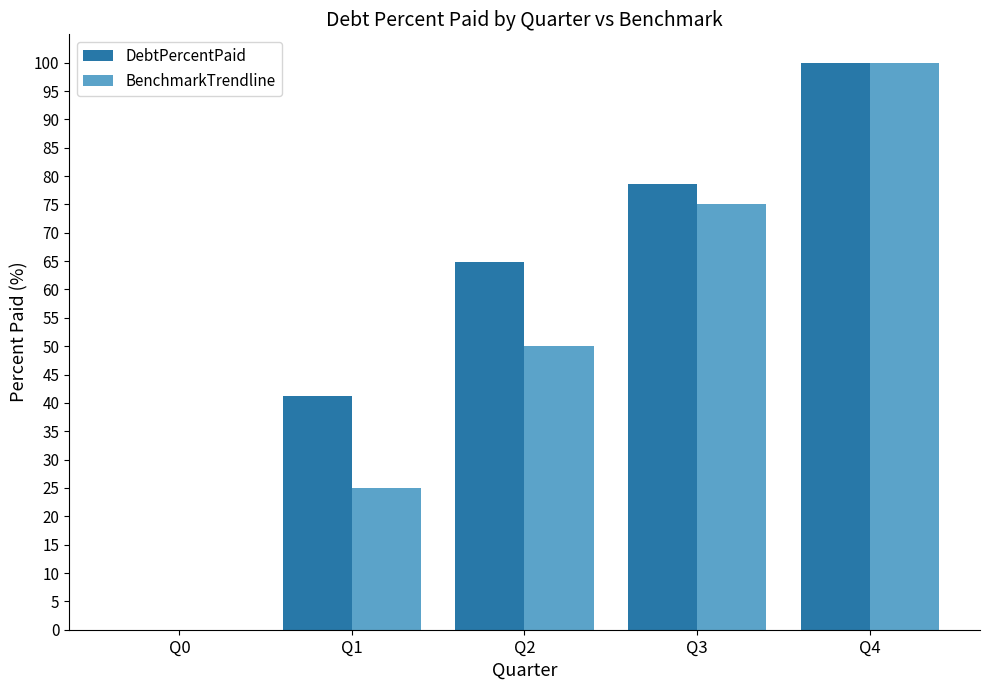

How many groups of bars are there?

5